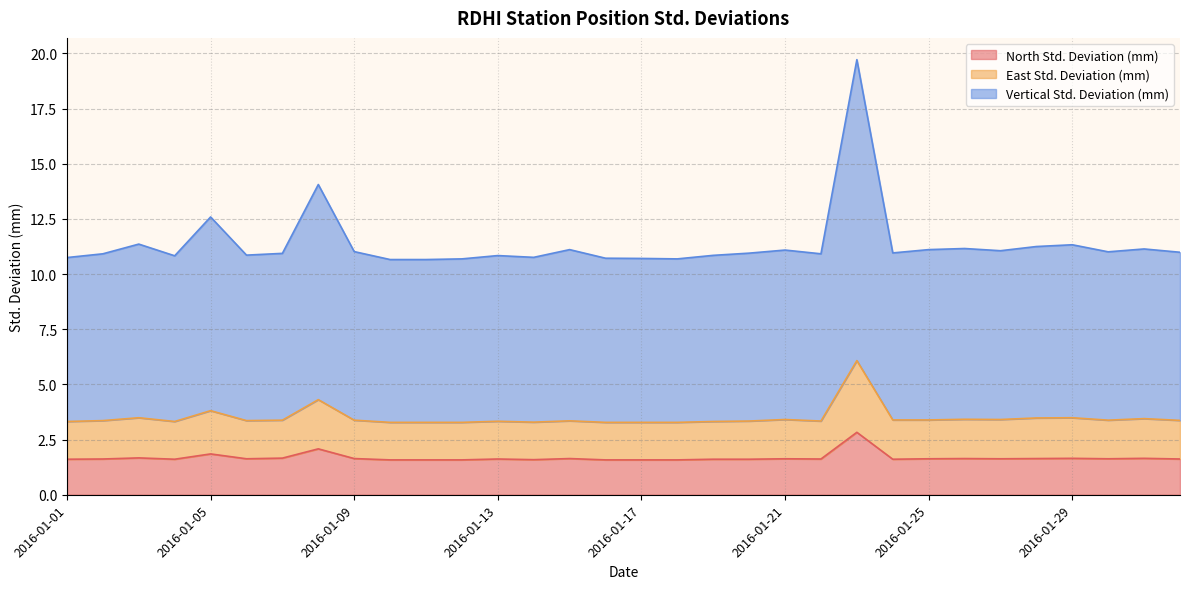

Rank the series at 2016-01-05 from highest to lowest value.

Vertical Std. Deviation (mm), East Std. Deviation (mm), North Std. Deviation (mm)